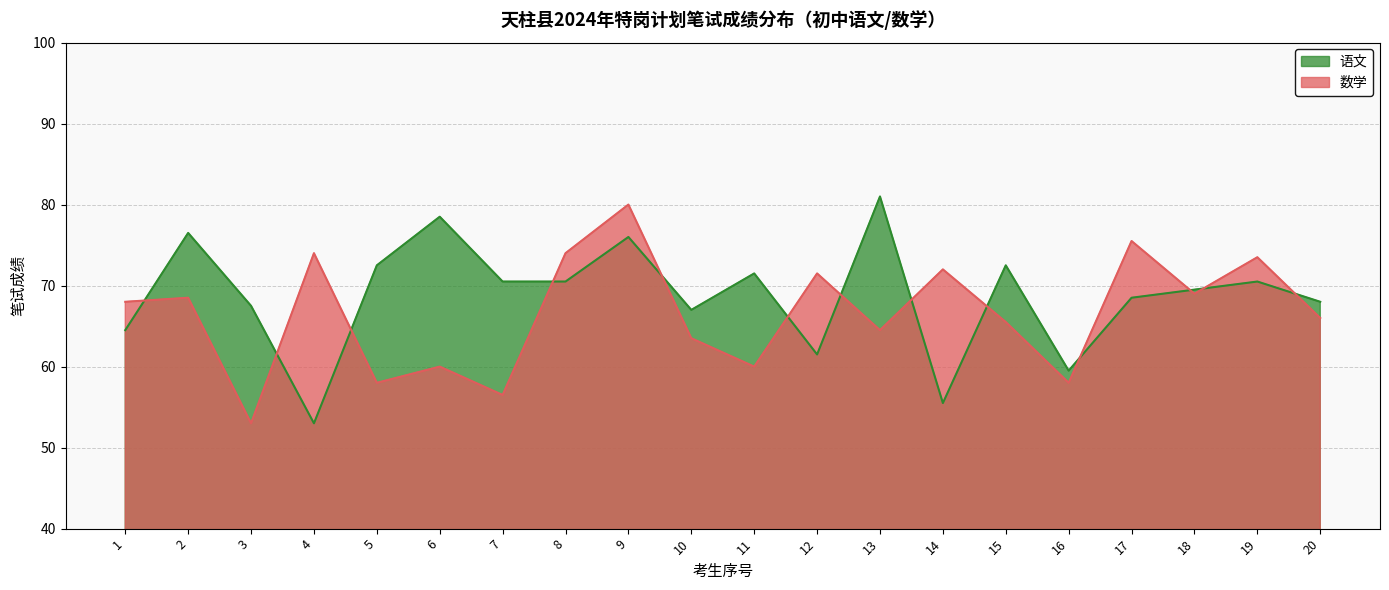

Count the number of data series in this chart.

2